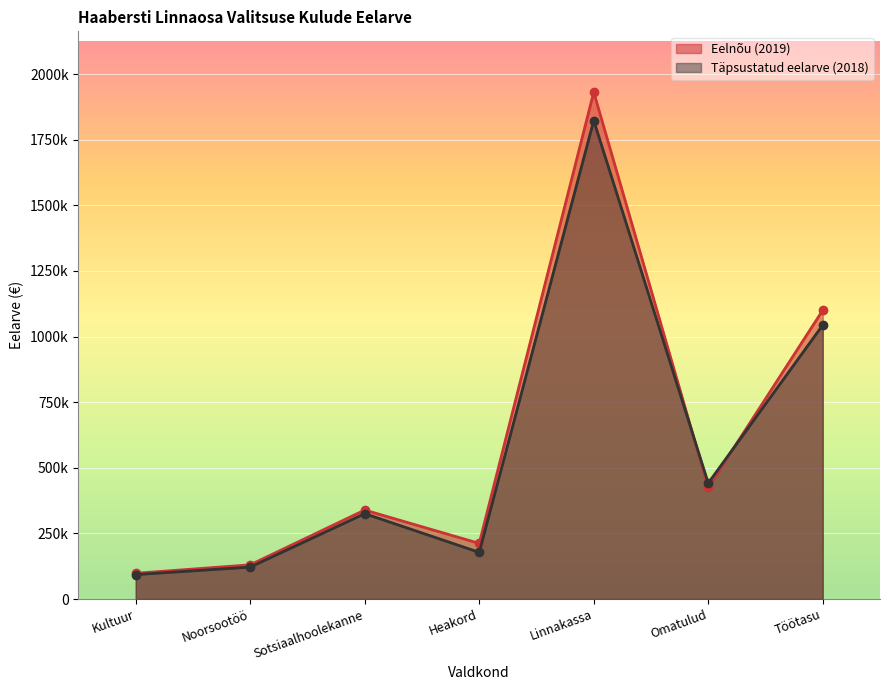

Between which two adjacent categories do Täpsustatud eelarve (2018) and Eelnõu (2019) first intersect?

Linnakassa and Omatulud